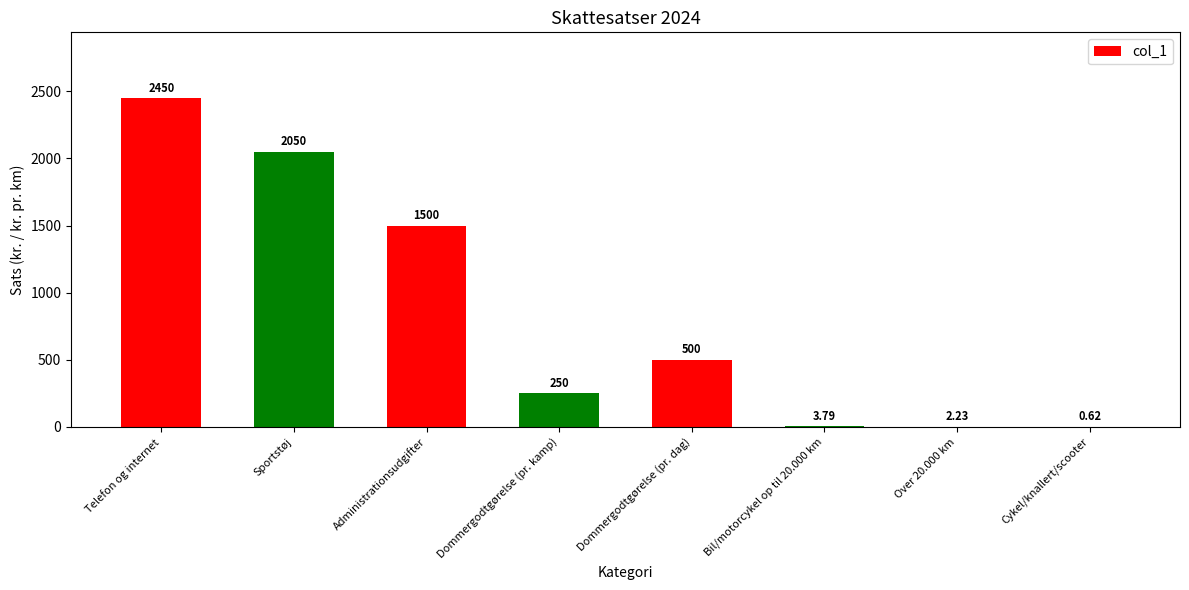

Which label corresponds to the largest value in the chart?

Telefon og internet